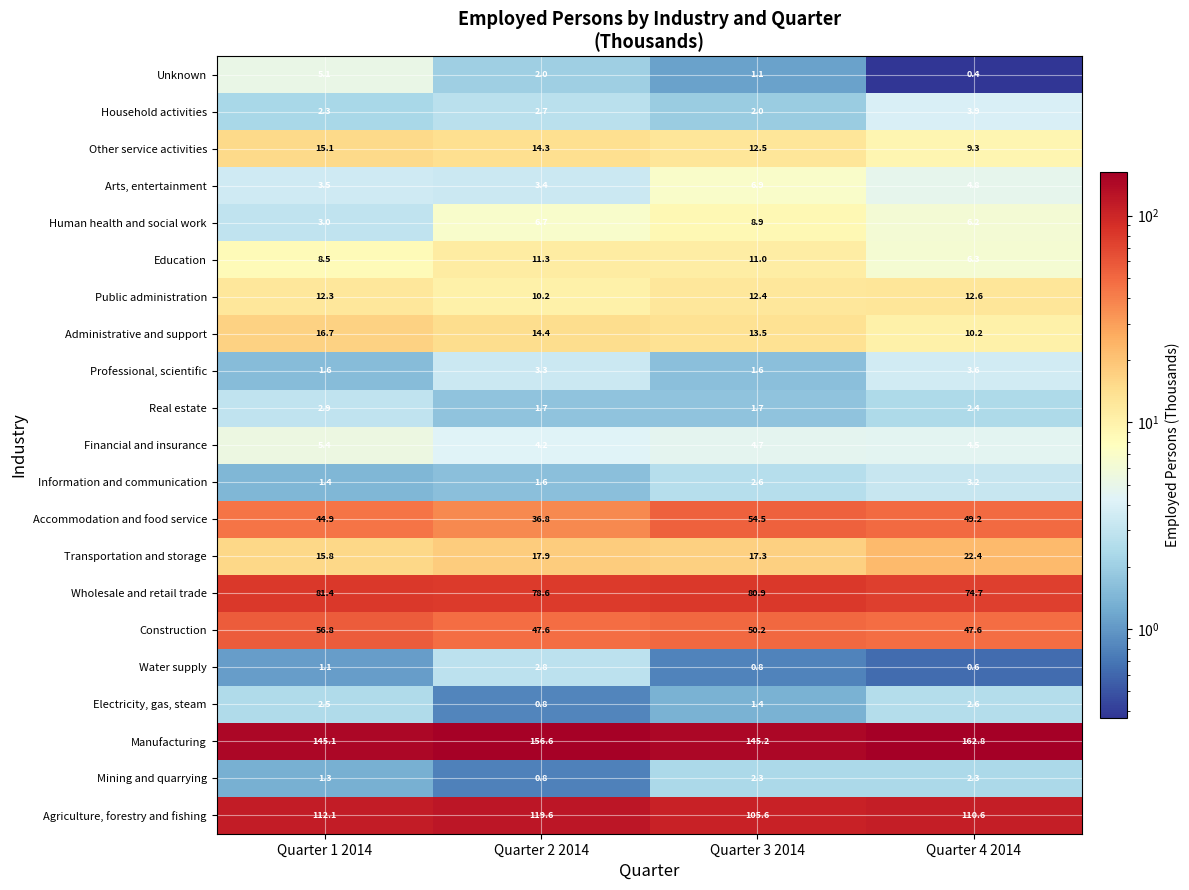

What is the difference between the second highest and second lowest values in the Education series?

2.5